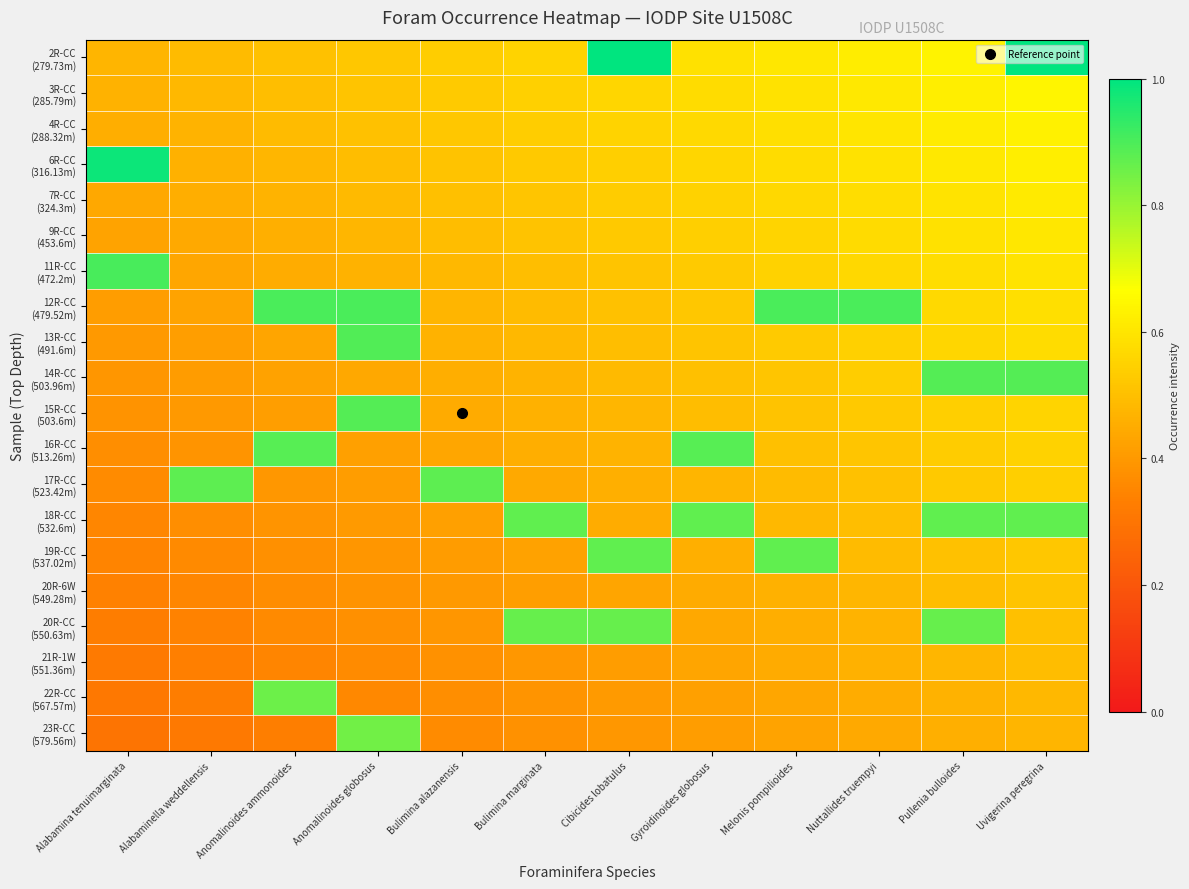

At which category does the chart reach its minimum across all series?

Alabamina tenuimarginata